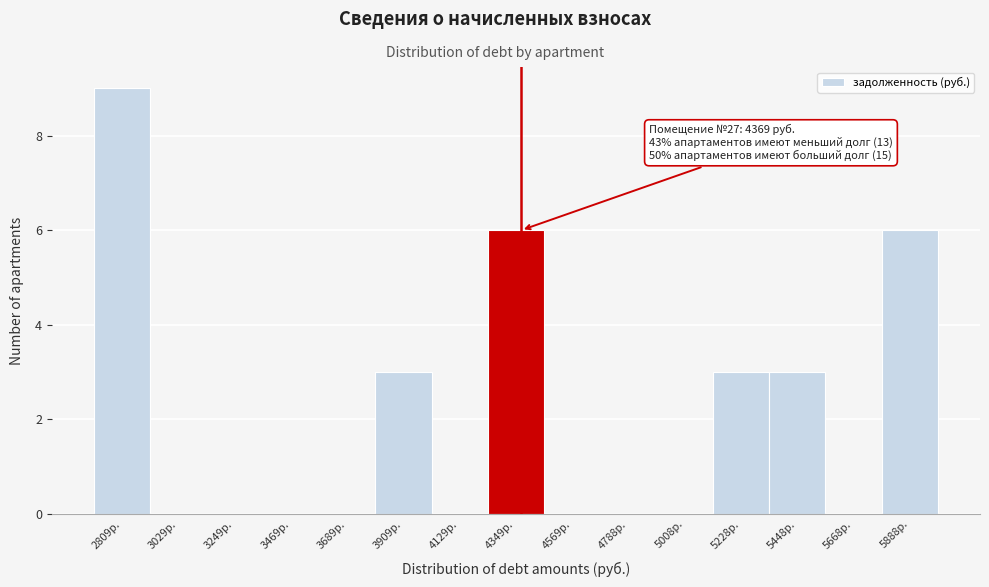

Which range on the x-axis has the tallest bar?

2700 to 2900